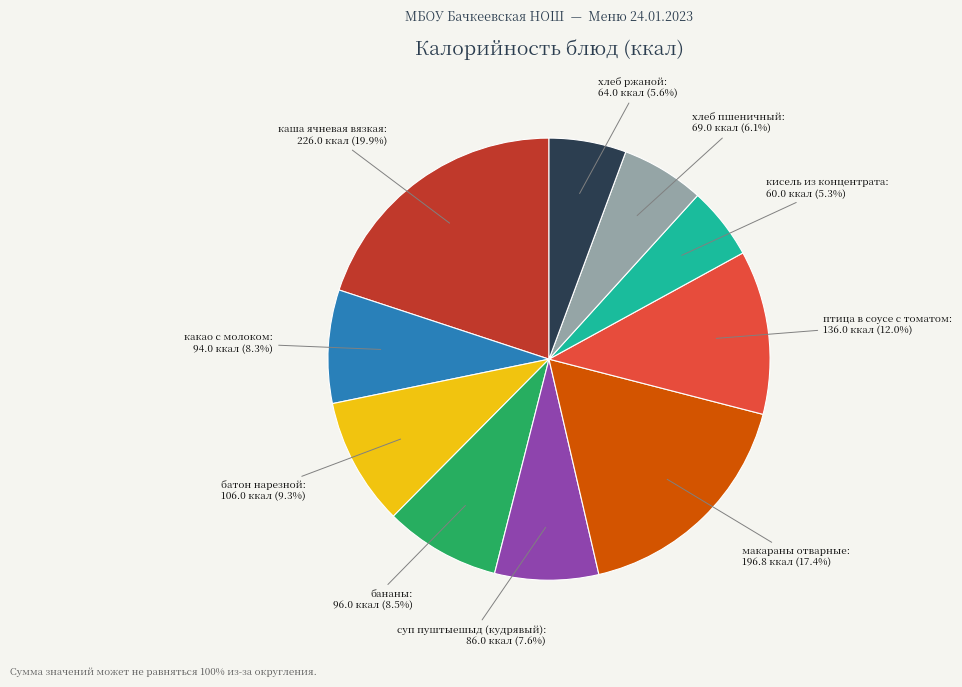

Does any single category account for the majority?

No